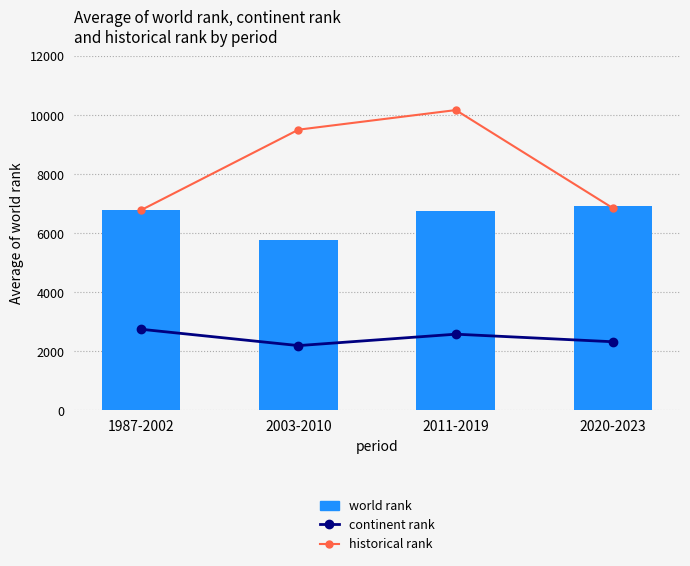

Does the chart contain stacked bars?

No